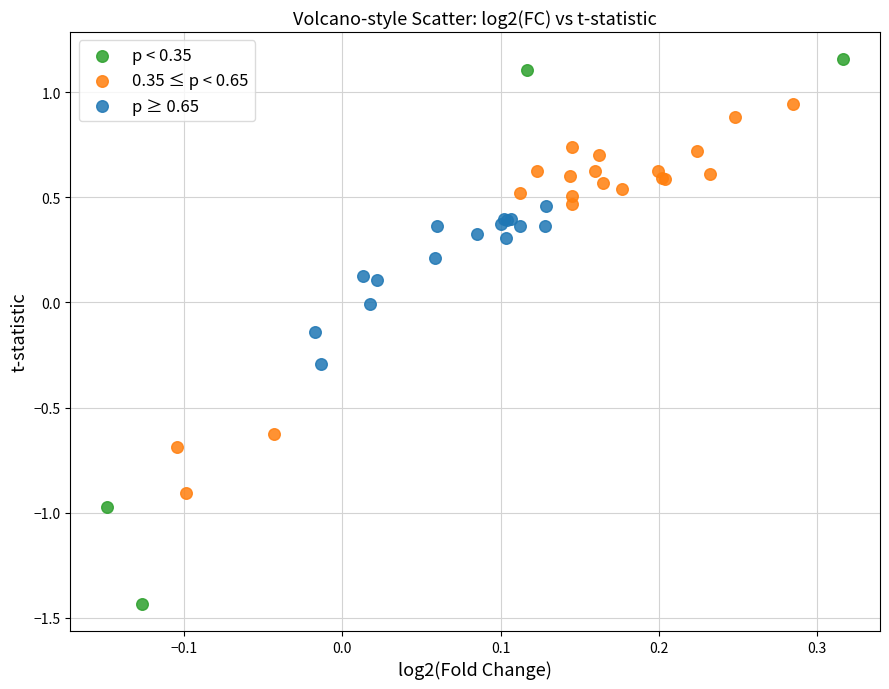

Which series contains the lowest Y value?

p < 0.35